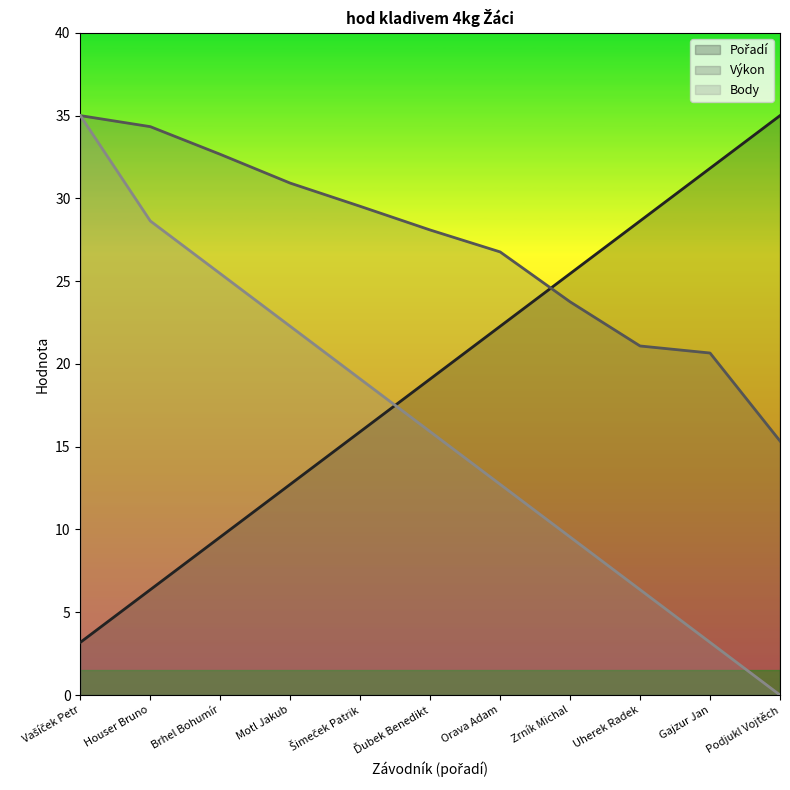

What is the sum of the Body values at Šimeček Patrik and Houser Bruno?

47.7